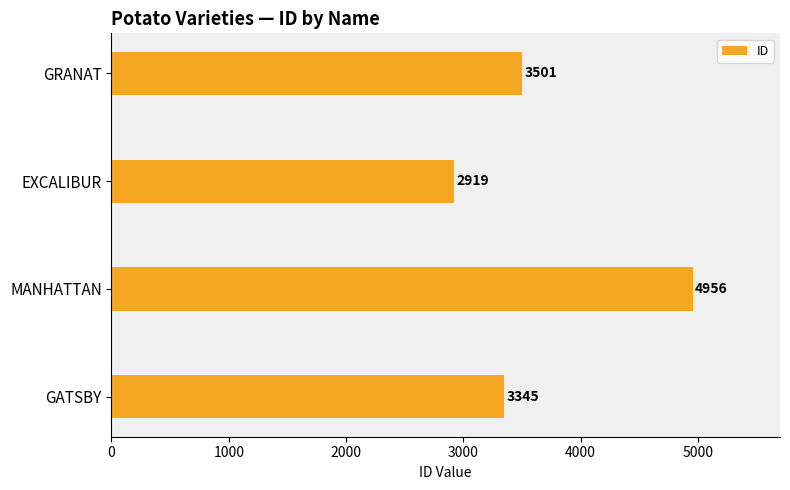

What is the average value?

3680